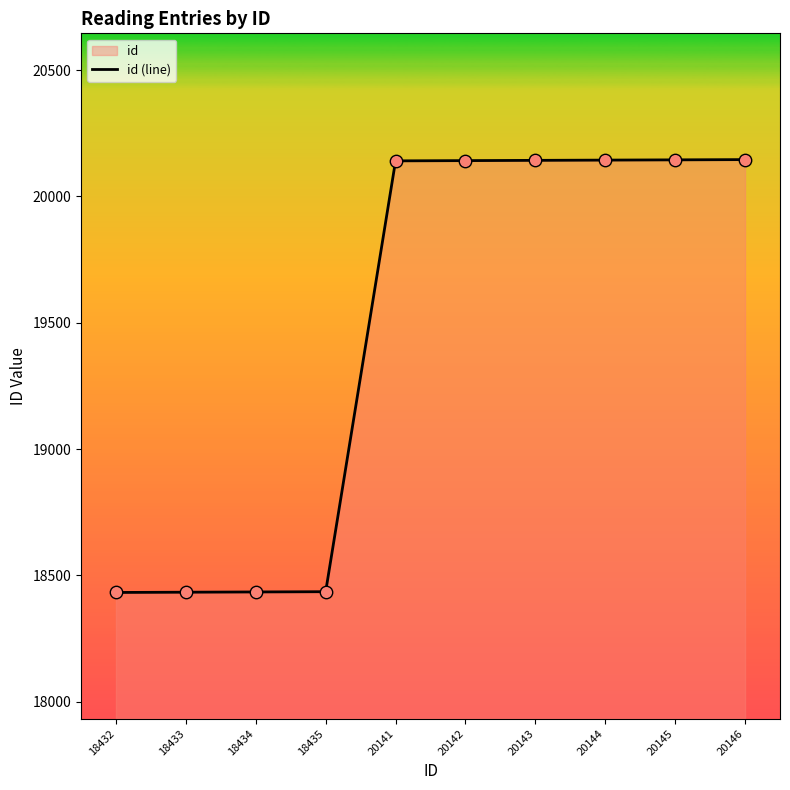

What is the ratio of the value at 18434 to the value at 20144?

0.9